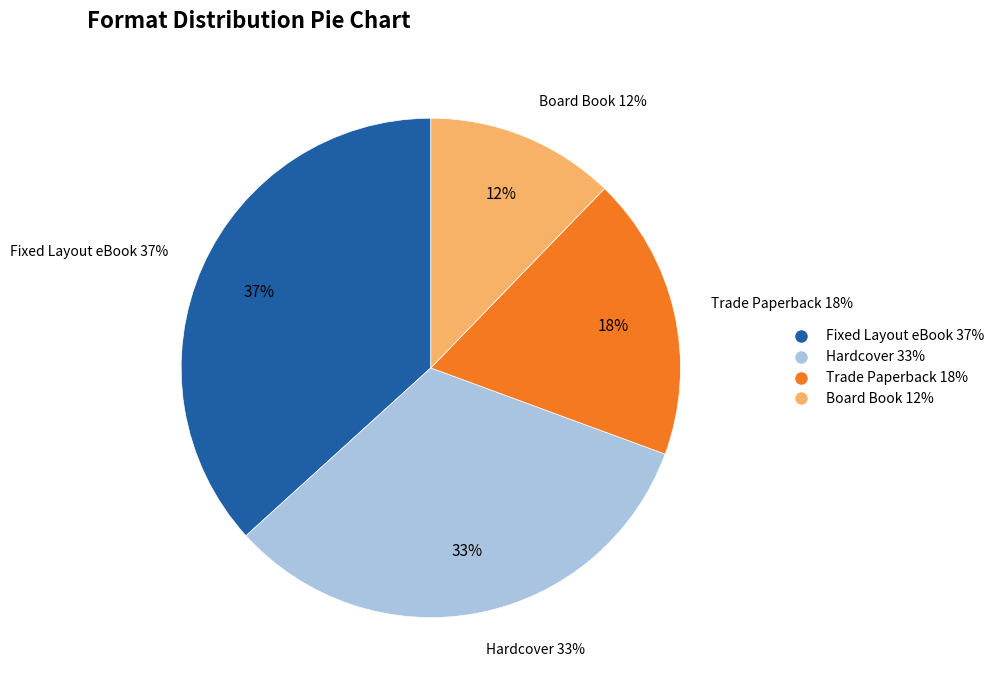

To the nearest percent, what portion does Hardcover represent?

33%